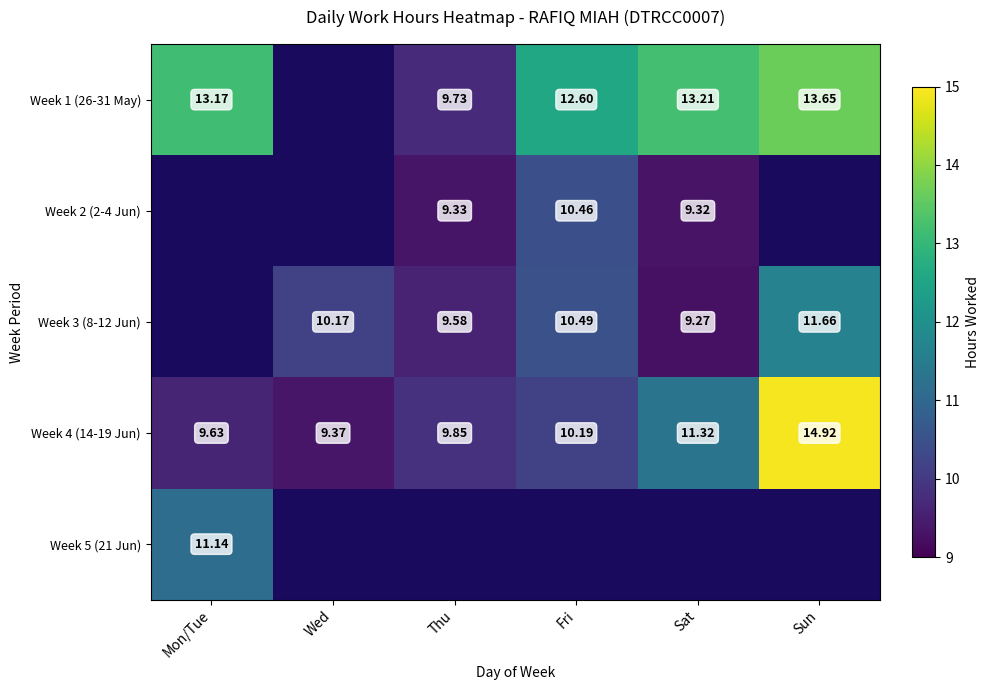

The Week 3 (8-12 Jun) series shows 9.6 at Thu. True or false?

True